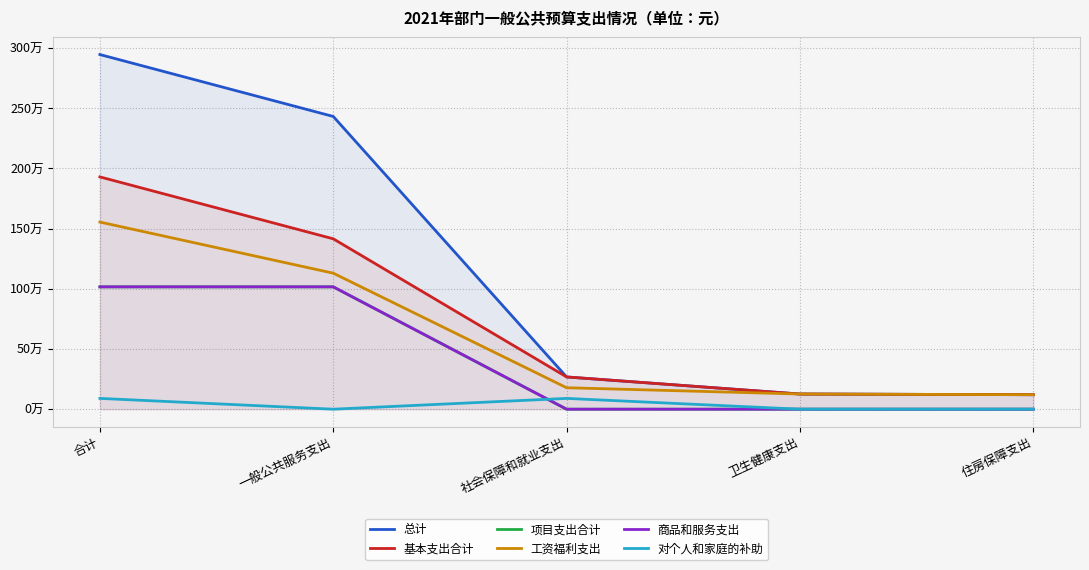

True or false: 基本支出合计 has a value of 61686 at 住房保障支出.

False